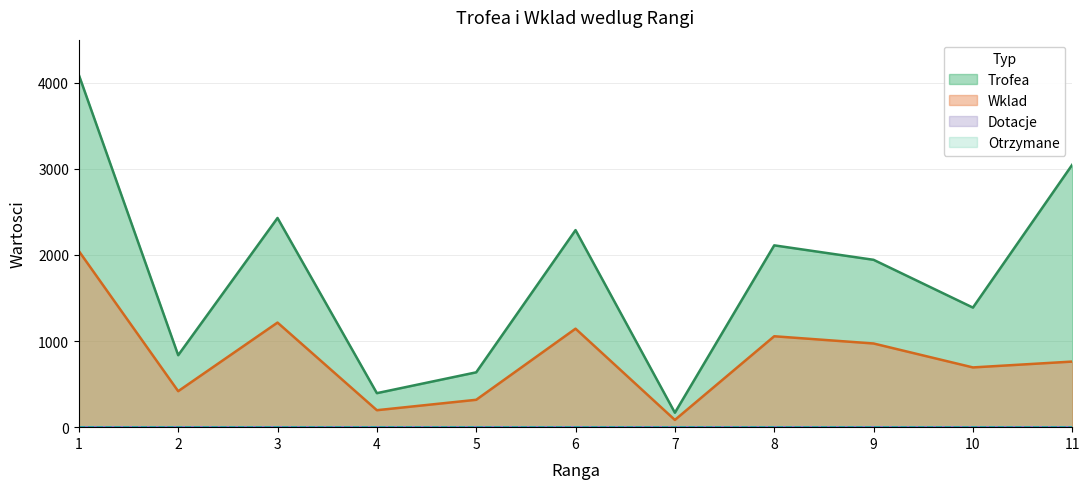

How many data points in Wklad are less than 762?

5